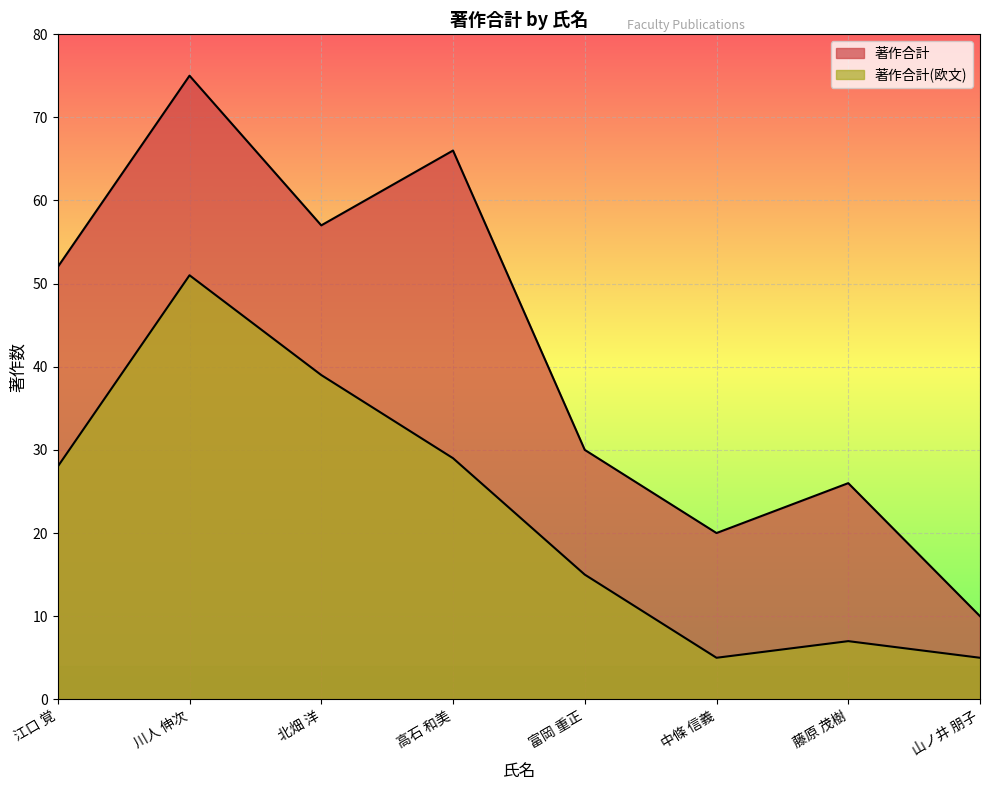

What is the label of the 3rd point from the right?

中條 信義